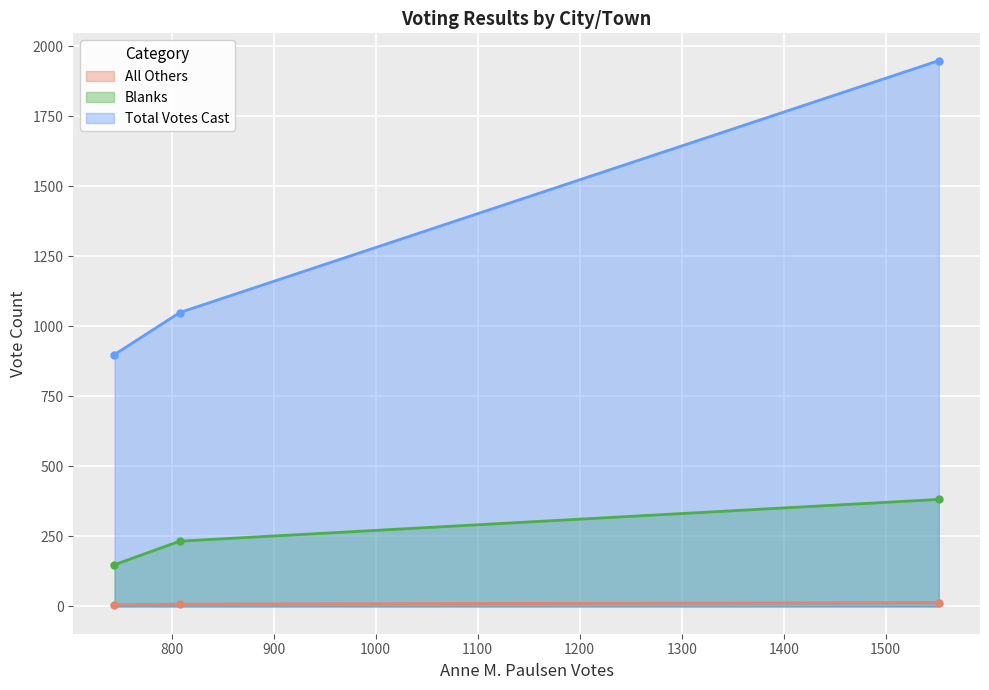

Reading left to right, extract all data points from this chart.

All Others: Arlington=6	Belmont=8	TOTALS=14
Blanks: Arlington=149	Belmont=233	TOTALS=382
Total Votes Cast: Arlington=899	Belmont=1049	TOTALS=1948